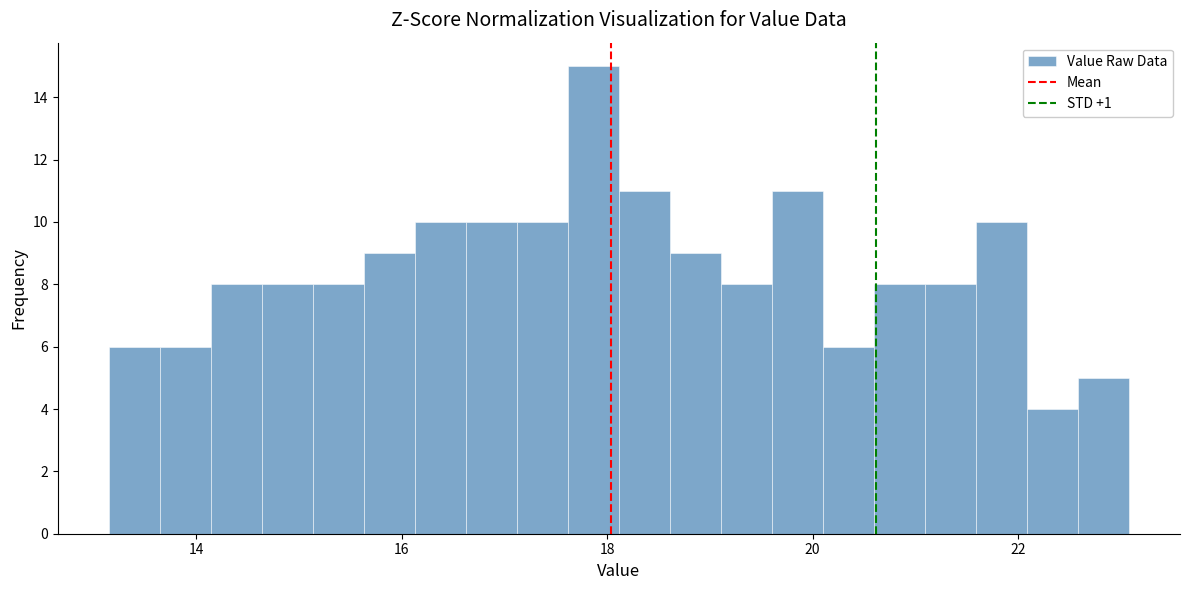

Read against the x-axis, roughly where is the centre of the tallest bar?

17.8